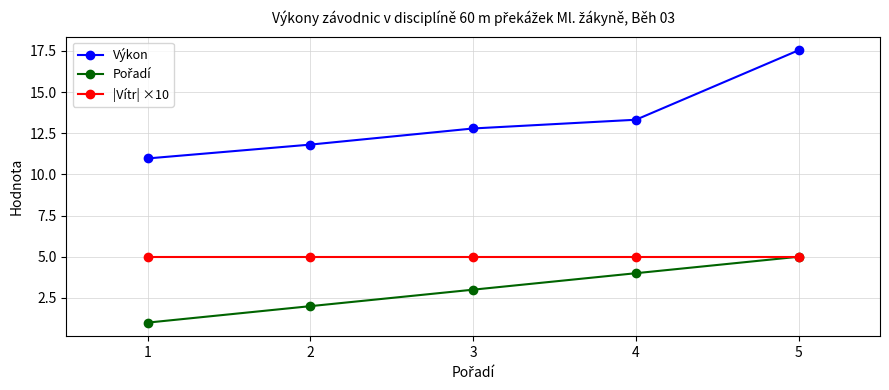

The value of Výkon at 3 is 12.8. True or false?

True